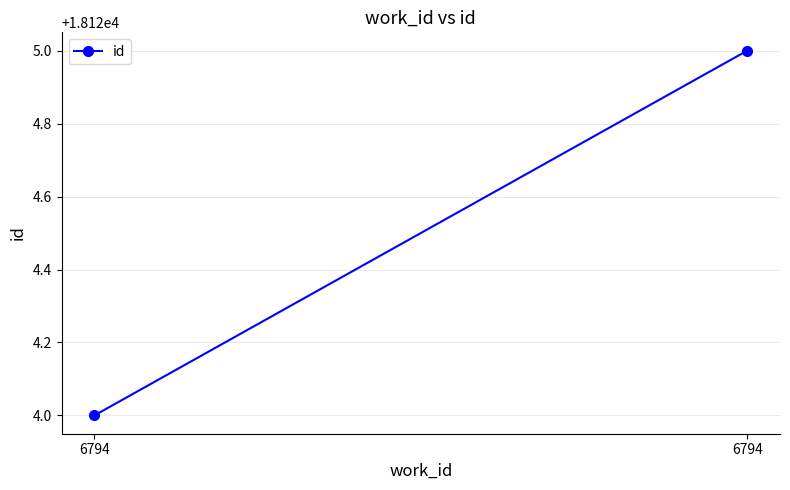

List the labels in order of value, largest first.

6794, 6794